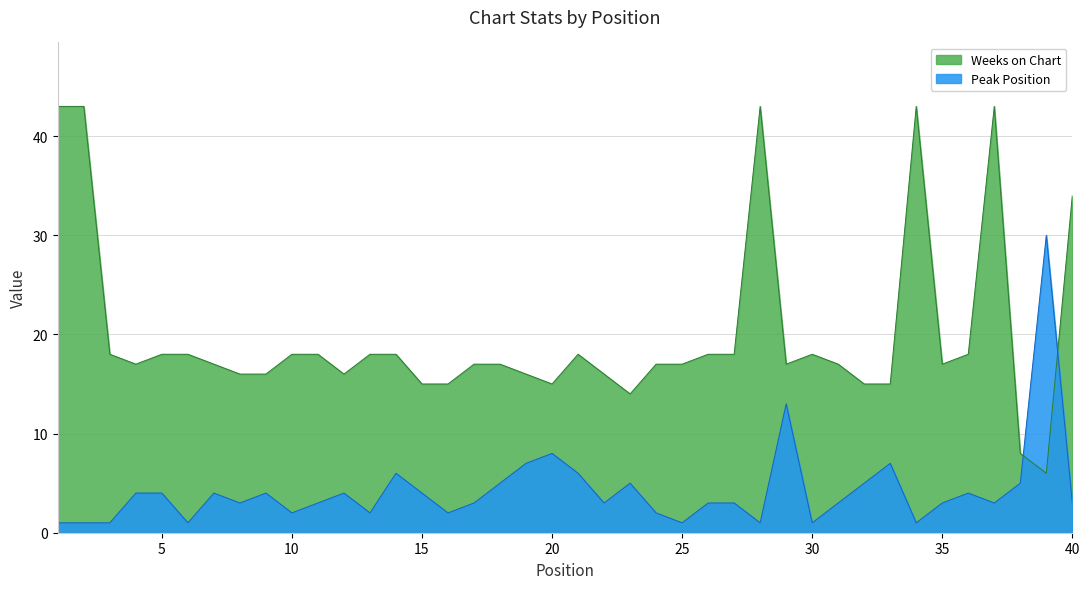

List the labels in order of Peak Position value, smallest first.

1, 2, 3, 6, 25, 28, 30, 34, 10, 13, 16, 24, 8, 11, 17, 22, 26, 27, 31, 35, 37, 40, 4, 5, 7, 9, 12, 15, 36, 18, 23, 32, 38, 14, 21, 19, 33, 20, 29, 39